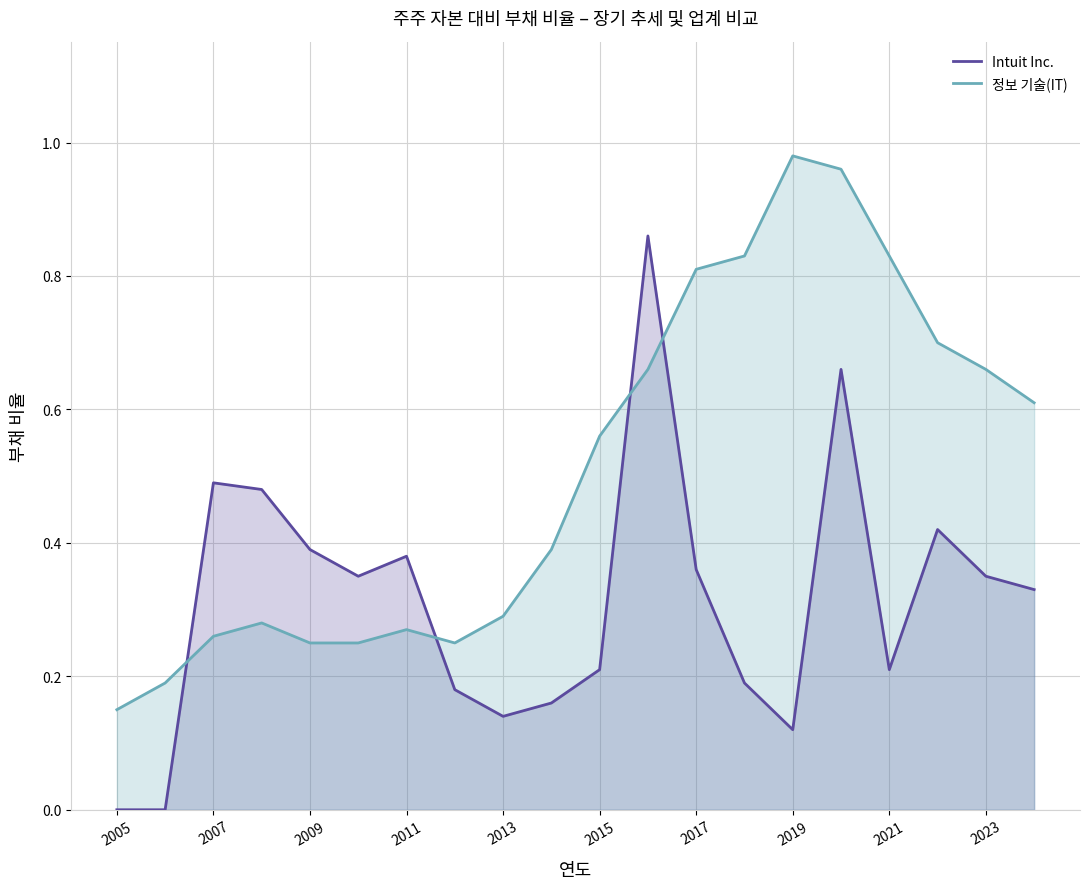

Reading left to right, list all the values displayed in this chart.

Intuit Inc.: 0.0	0.0	0.5	0.5	0.4	0.3	0.4	0.2	0.1	0.2	0.2	0.9	0.4	0.2	0.1	0.7	0.2	0.4	0.3	0.3
정보 기술(IT): 0.1	0.2	0.3	0.3	0.2	0.2	0.3	0.2	0.3	0.4	0.6	0.7	0.8	0.8	1.0	1.0	0.8	0.7	0.7	0.6